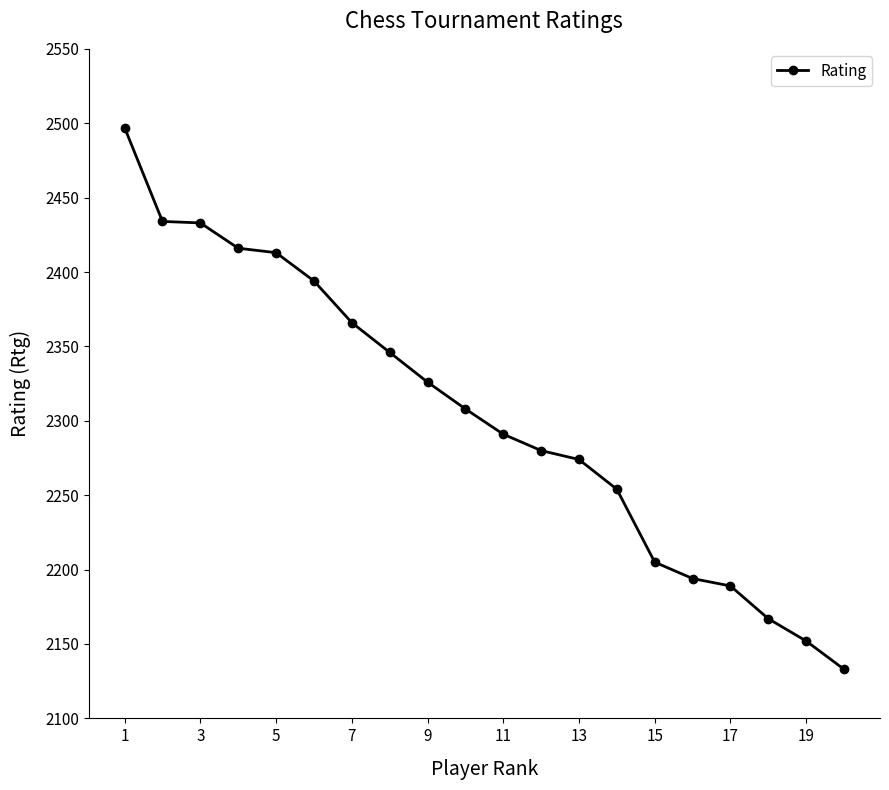

How many lines are shown in the chart?

1